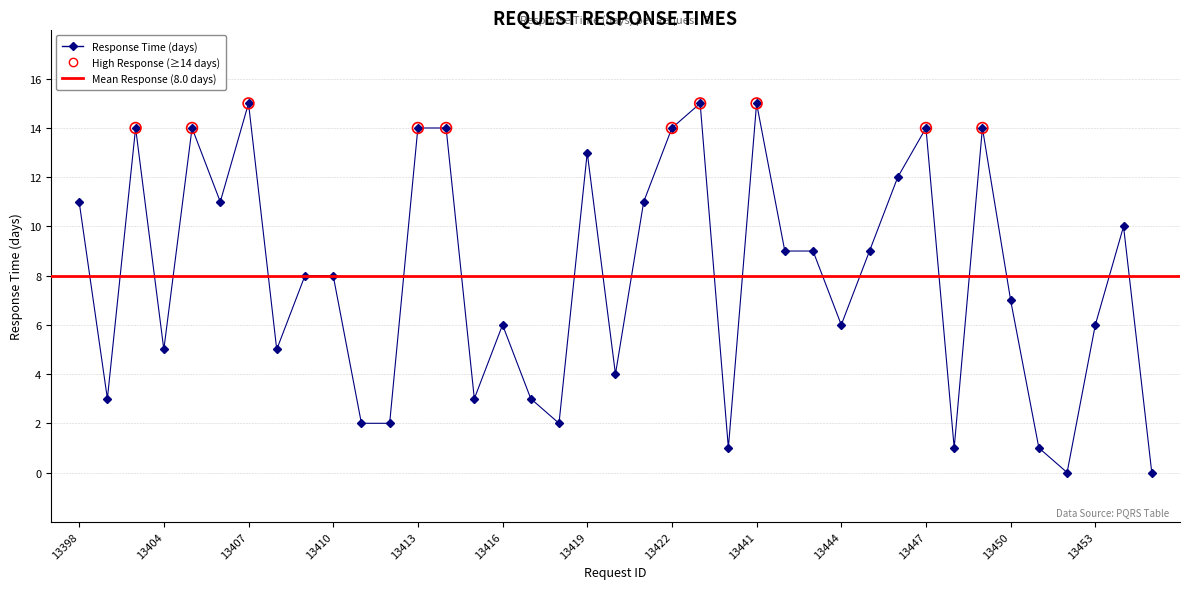

Between 13398 and 13450, which is larger?

13398